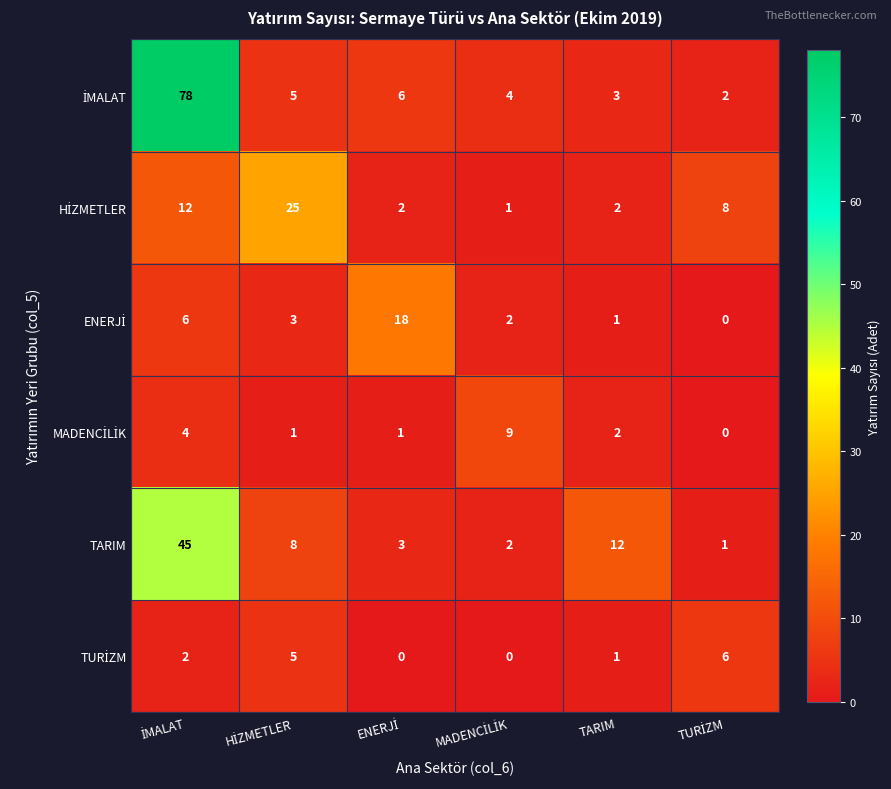

What is the total value across all series at TARIM?

21